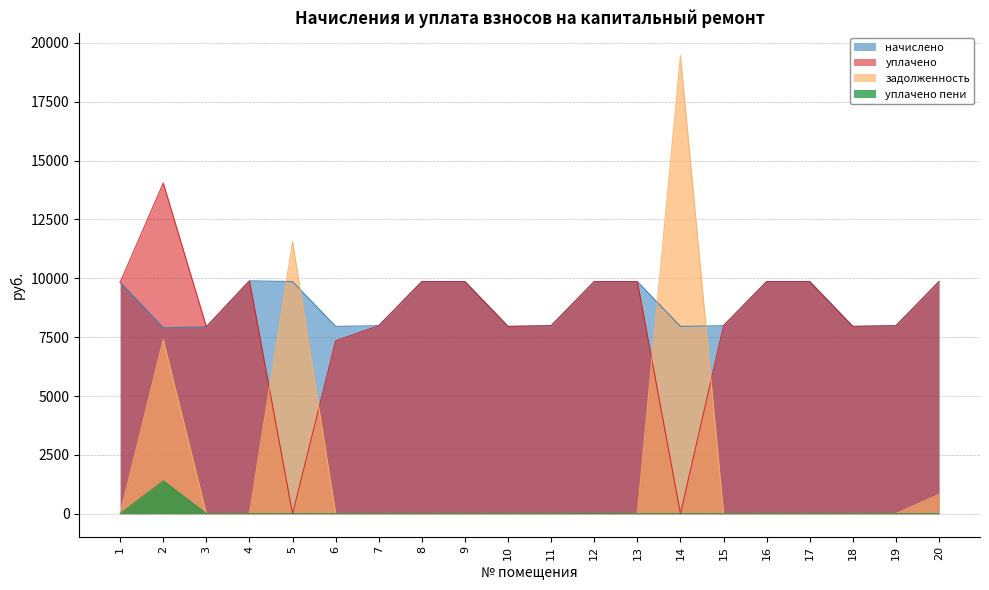

Which category has the highest value in the уплачено series?

2